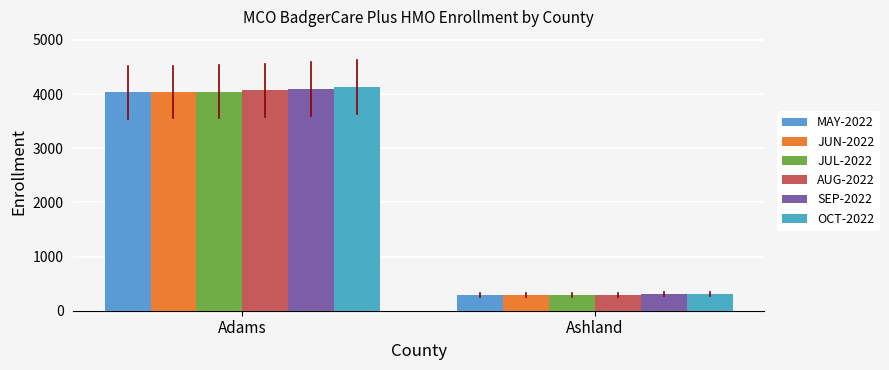

At which label does OCT-2022 reach its minimum?

Ashland